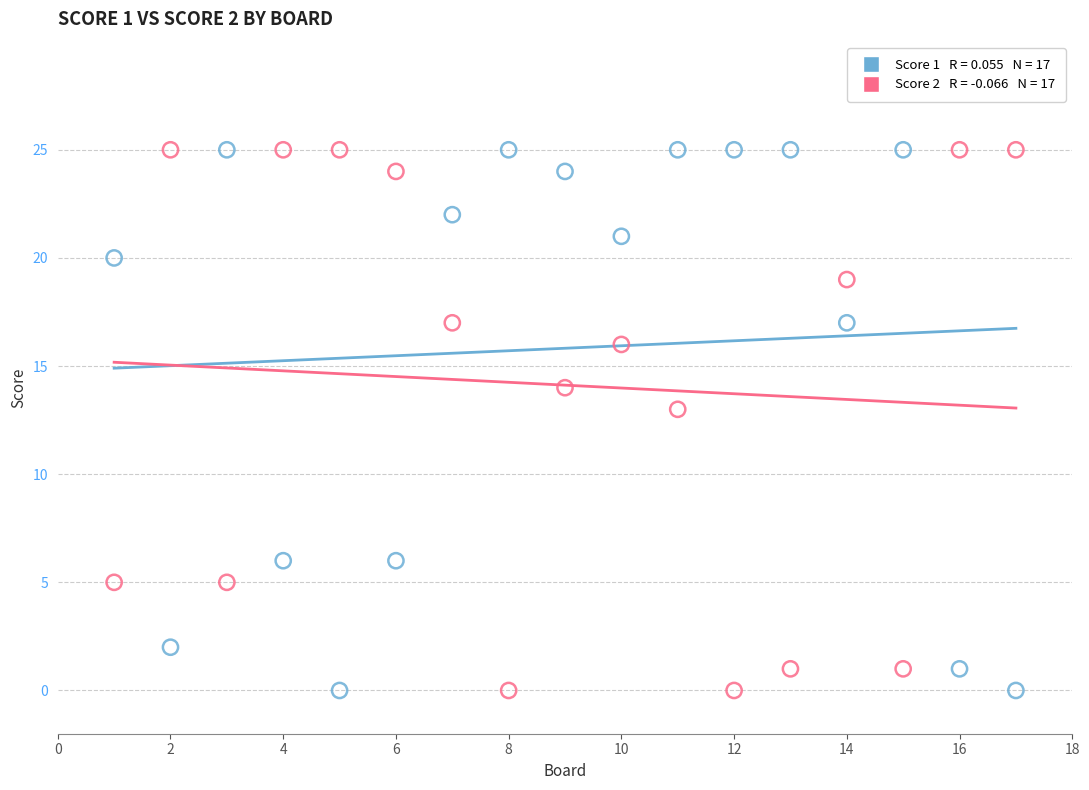

Across all data points, what is the range of X values (max minus min)?

16